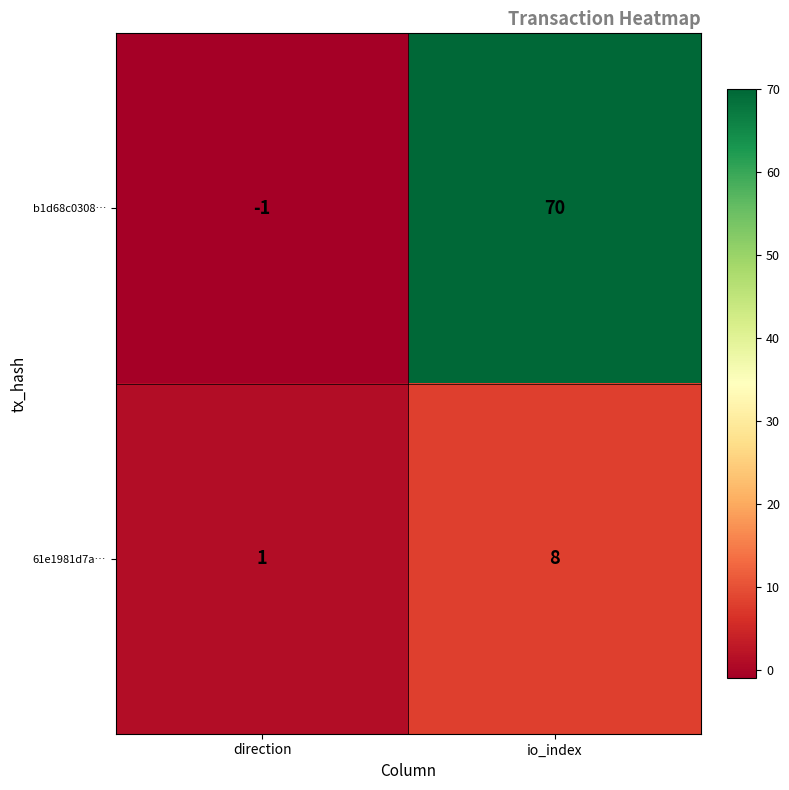

What is the difference between the 61e1981d7a… values at io_index and direction?

7